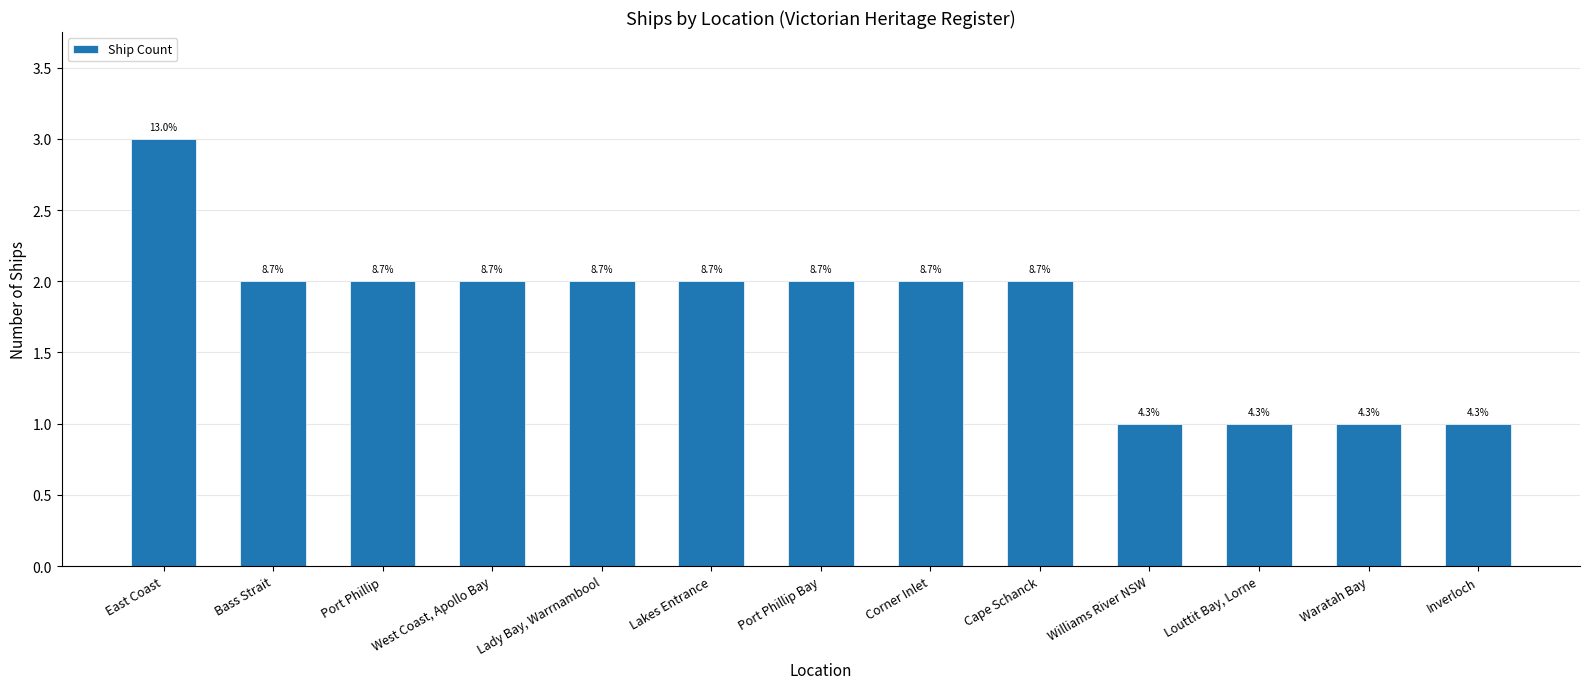

The value at Cape Schanck is 2. True or false?

True